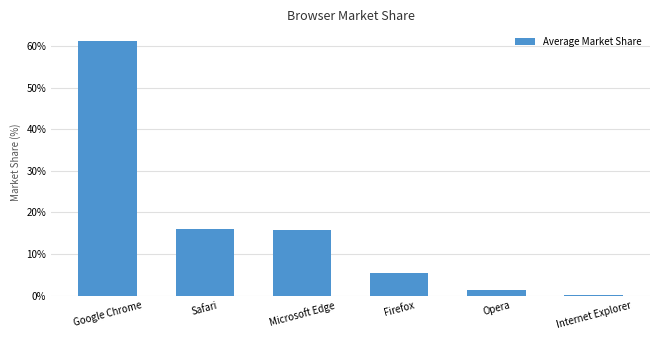

The value at Google Chrome is 18.8. True or false?

False